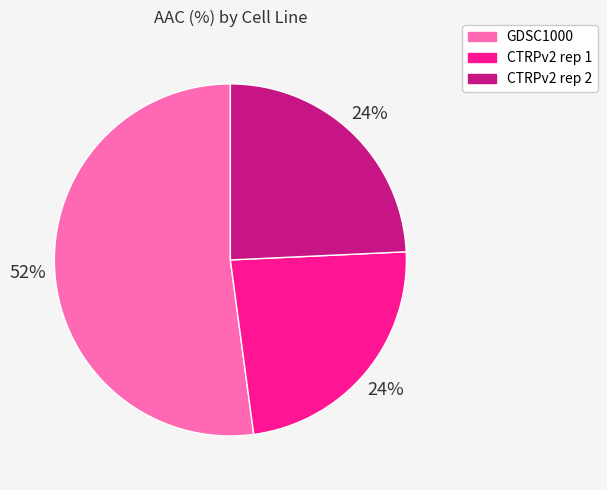

To the nearest percent, what is the difference between the largest and smallest slice percentages?

28%